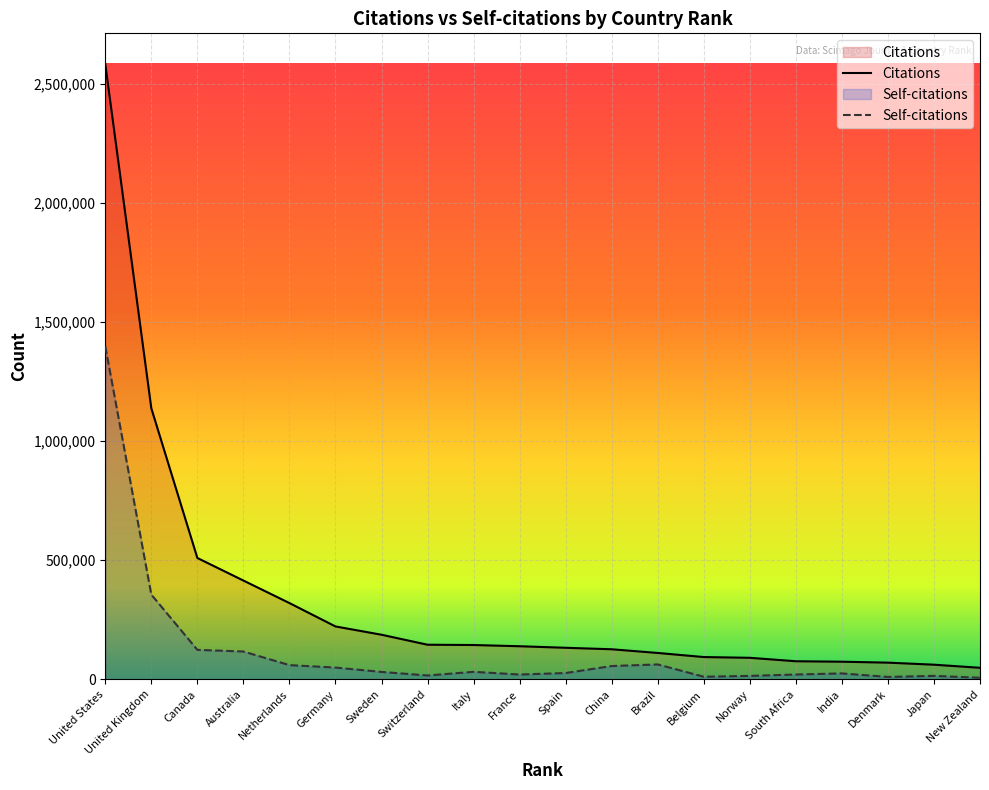

True or false: Self-citations and Citations cross at least once.

False